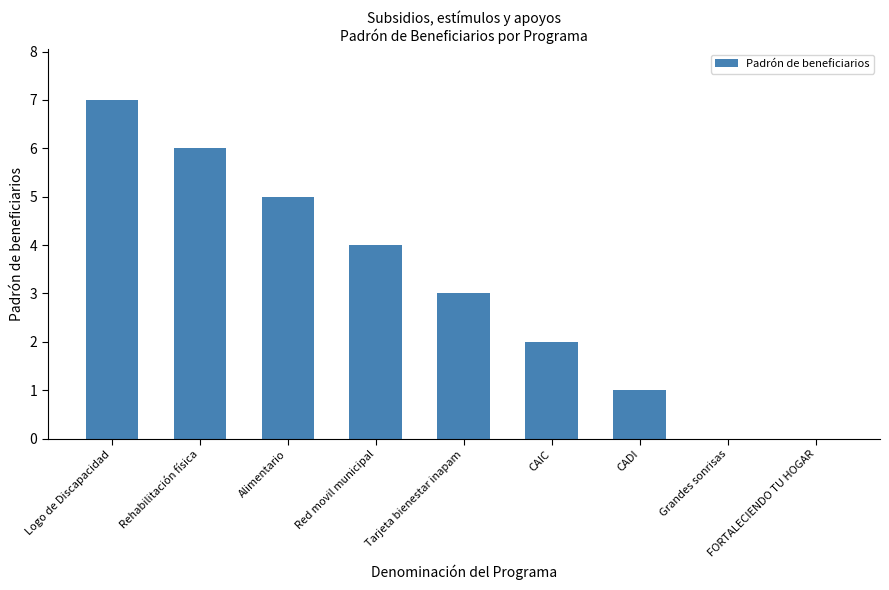

Where is the data nearest to the value 3?

Tarjeta bienestar inapam